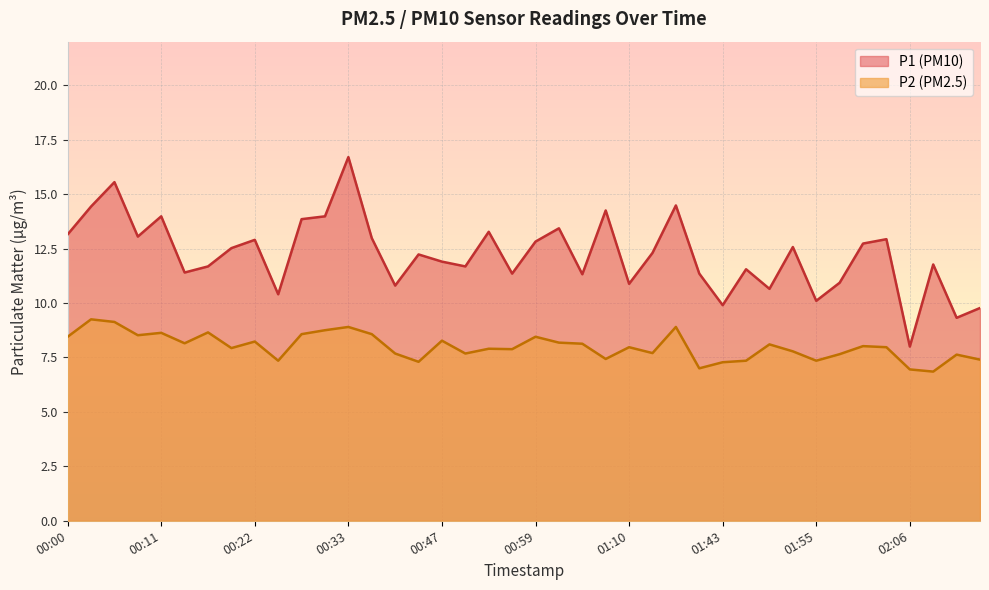

True or false: P1 and P2 cross at least once.

False